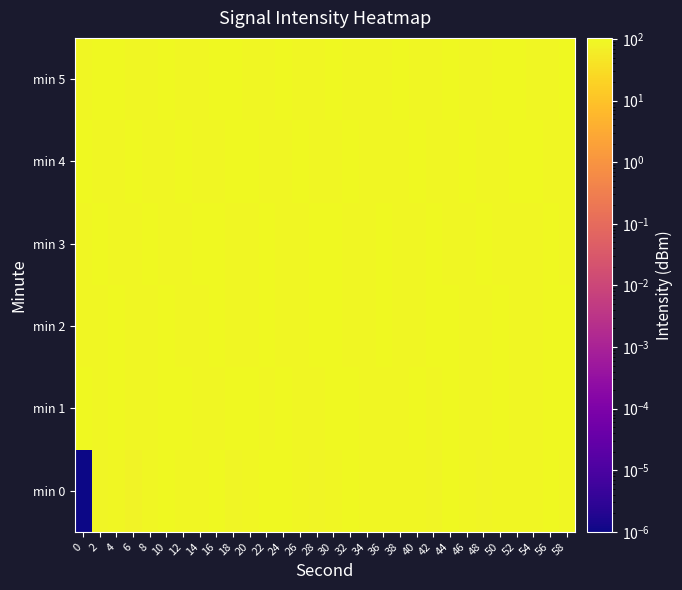

Which series has the largest total across all categories?

min 1